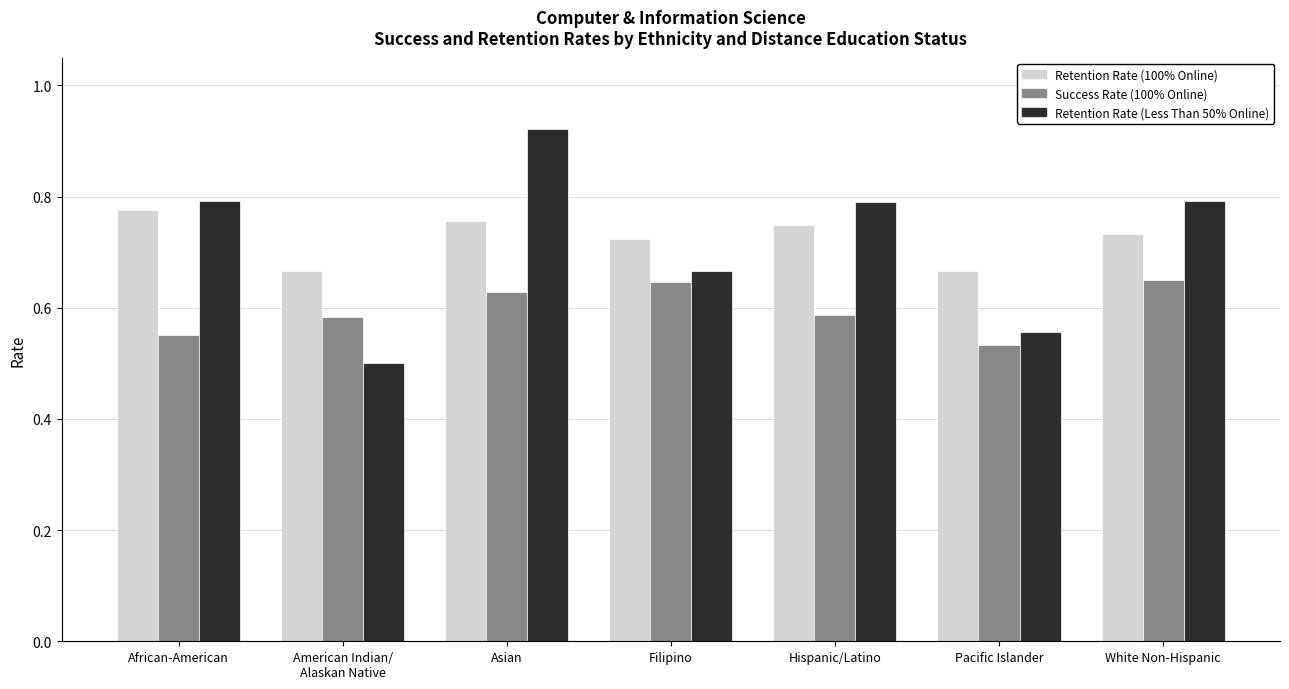

What is the difference between the maximum and minimum values in the Retention Rate (100% Online) series?

0.1